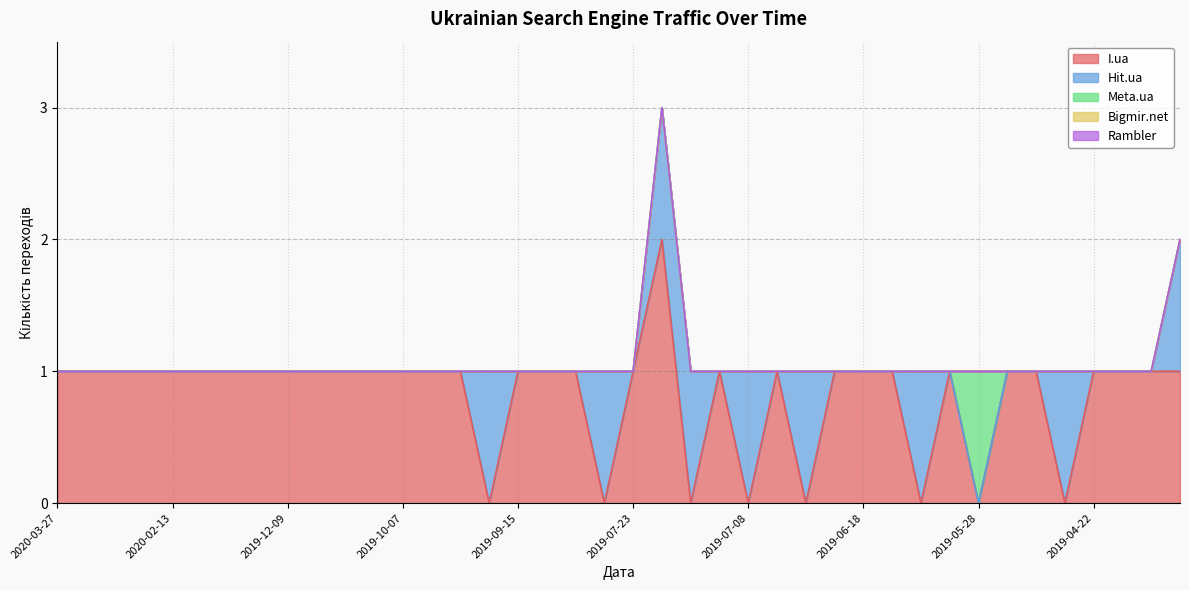

What is the label of the 6th point from the left?

2020-01-15